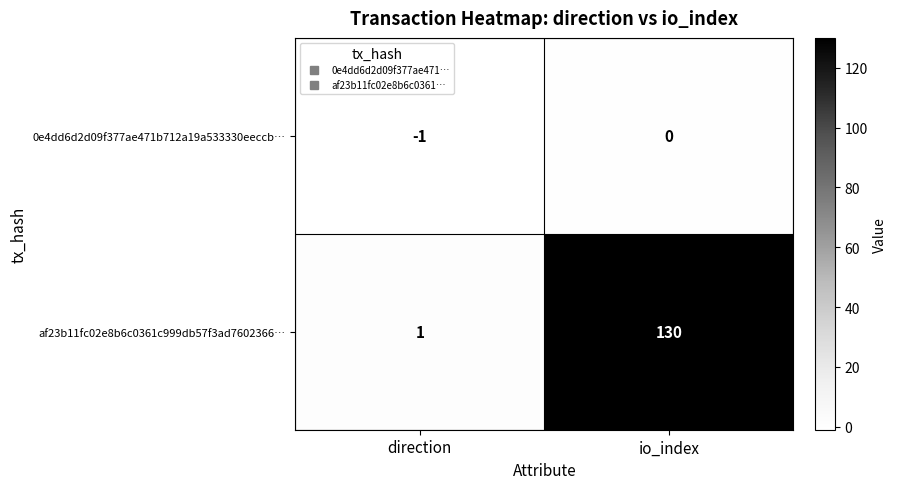

What is the maximum value for af23b11fc02e8b6c0361c999db57f3ad7602366…?

130